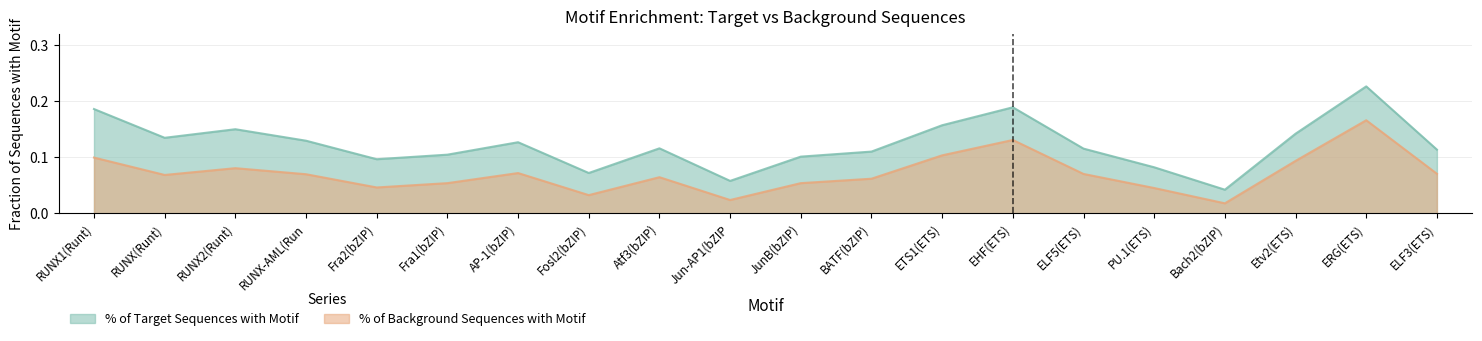

Reading left to right, list all the values displayed in this chart.

% of Target Sequences with Motif: 0.2	0.1	0.2	0.1	0.1	0.1	0.1	0.1	0.1	0.1	0.1	0.1	0.2	0.2	0.1	0.1	0.0	0.1	0.2	0.1
% of Background Sequences with Motif: 0.1	0.1	0.1	0.1	0.0	0.1	0.1	0.0	0.1	0.0	0.1	0.1	0.1	0.1	0.1	0.0	0.0	0.1	0.2	0.1